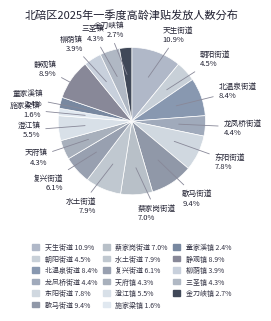

Does any single category account for the majority?

No